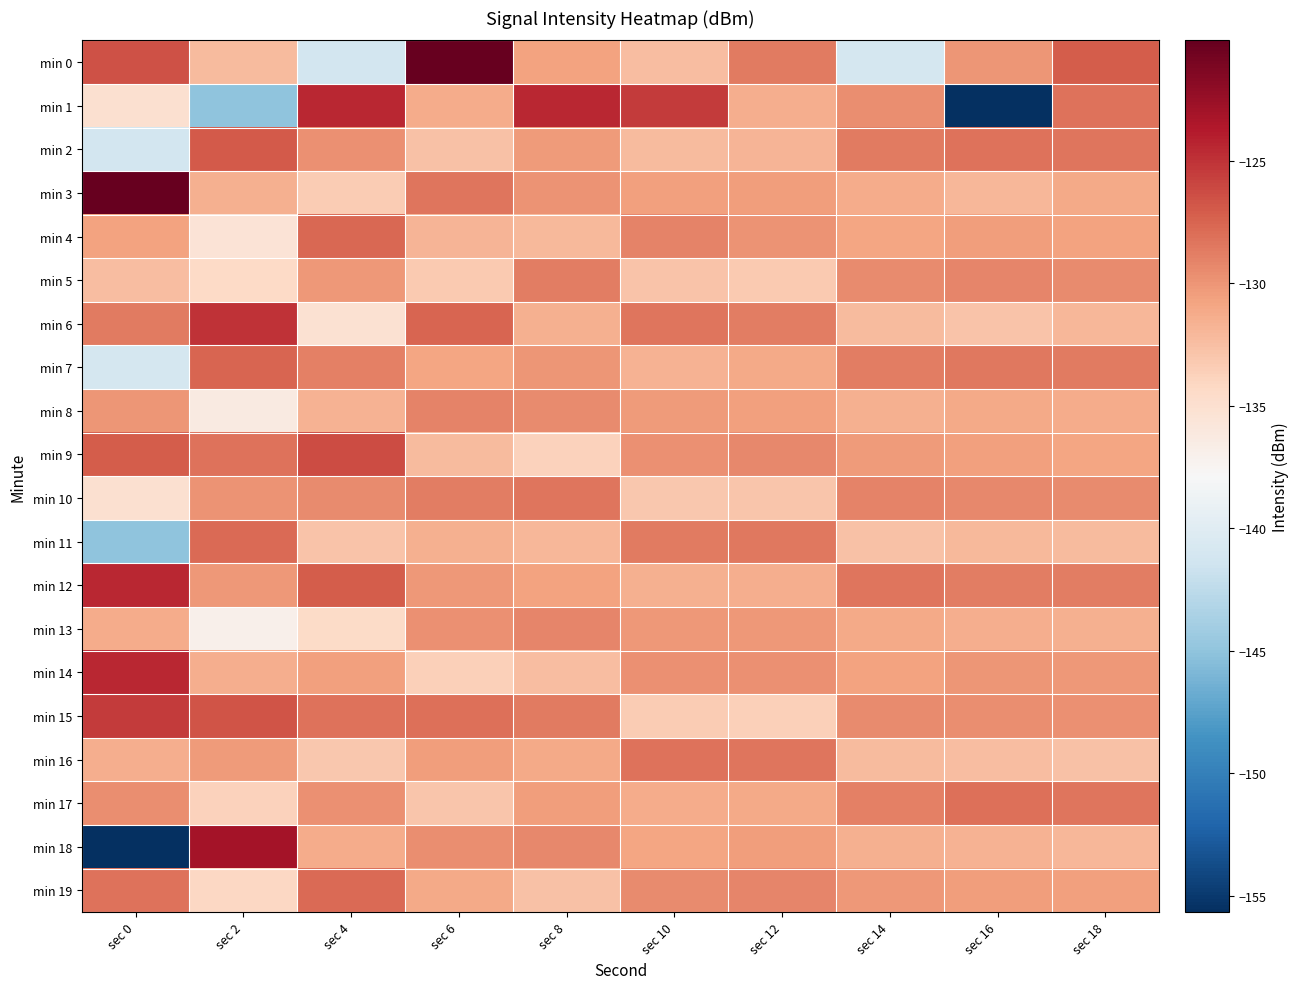

At sec 16, list the series in order from smallest to largest.

min 1, min 6, min 16, min 11, min 3, min 18, min 13, min 8, min 9, min 4, min 19, min 0, min 14, min 15, min 10, min 5, min 12, min 7, min 2, min 17